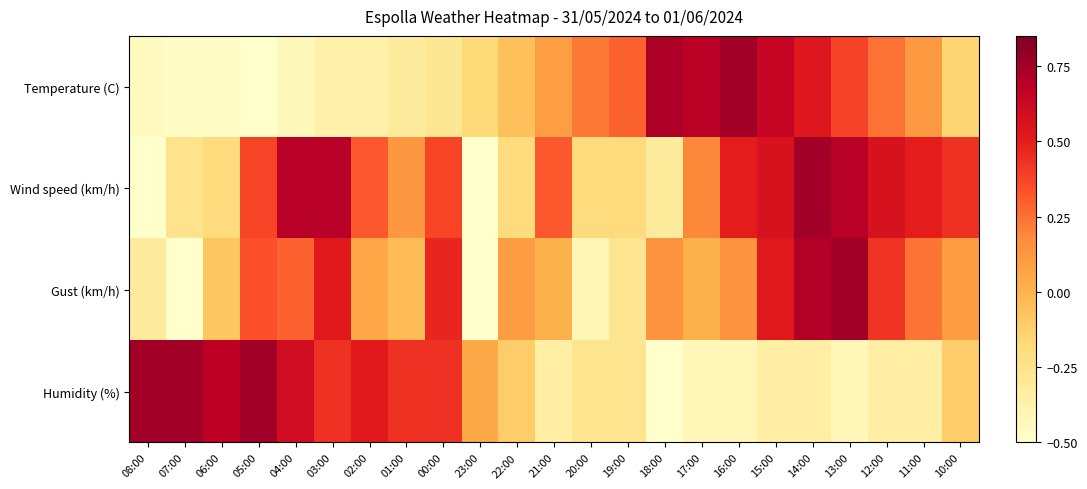

Which series changed the most between 08:00 and 06:00?

Wind speed (km/h)